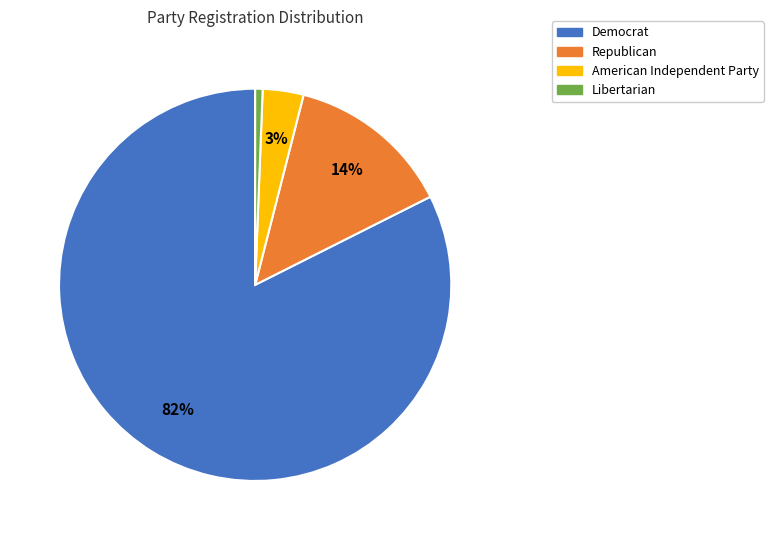

Count the number of slices in the pie.

4